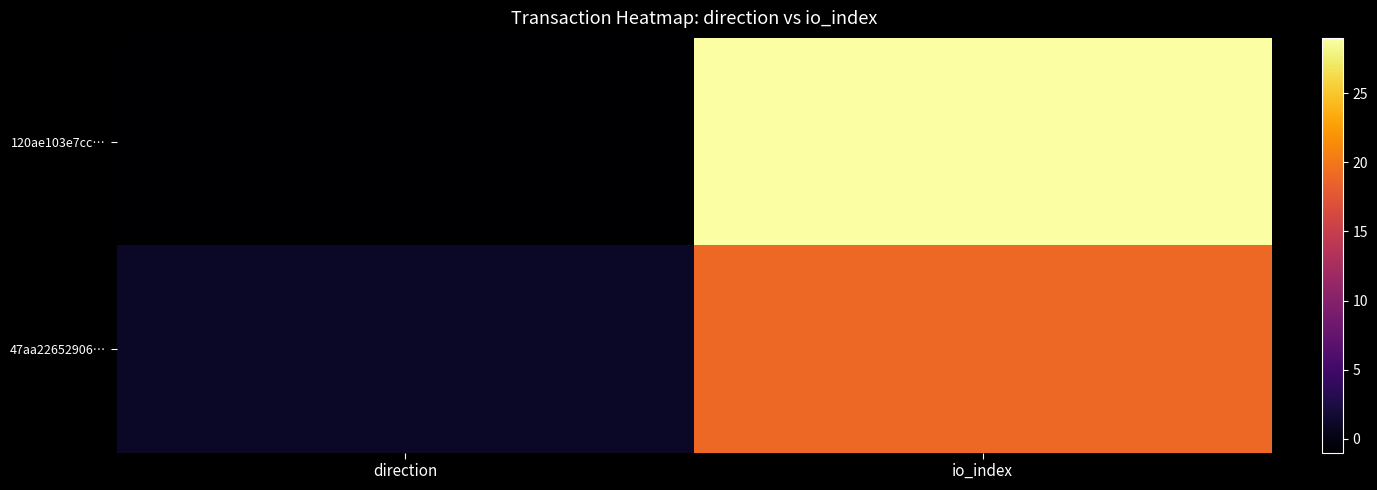

What is the smallest value displayed?

-1